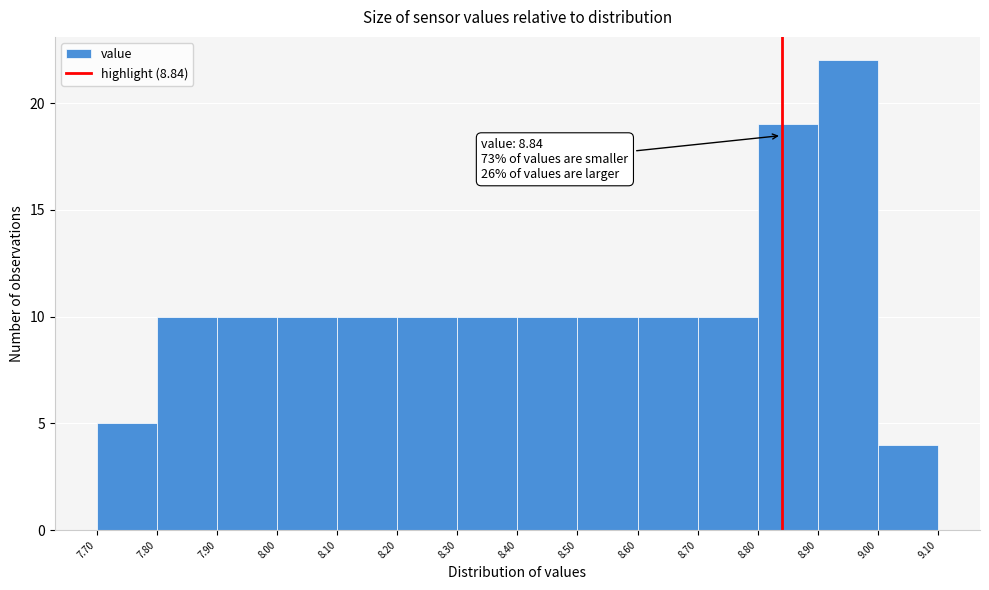

Which range on the x-axis has the tallest bar?

8.90 to 9.00